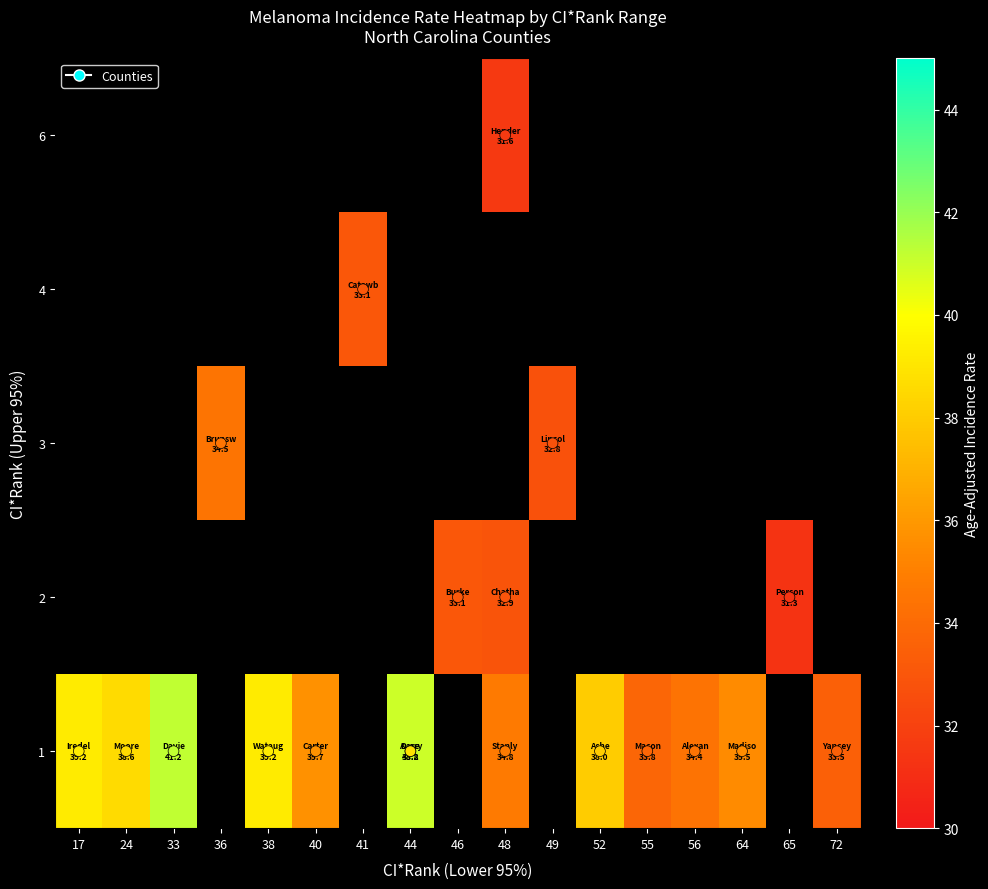

Is it true that Ashe County equals 1.8 at Lower_CI?

False